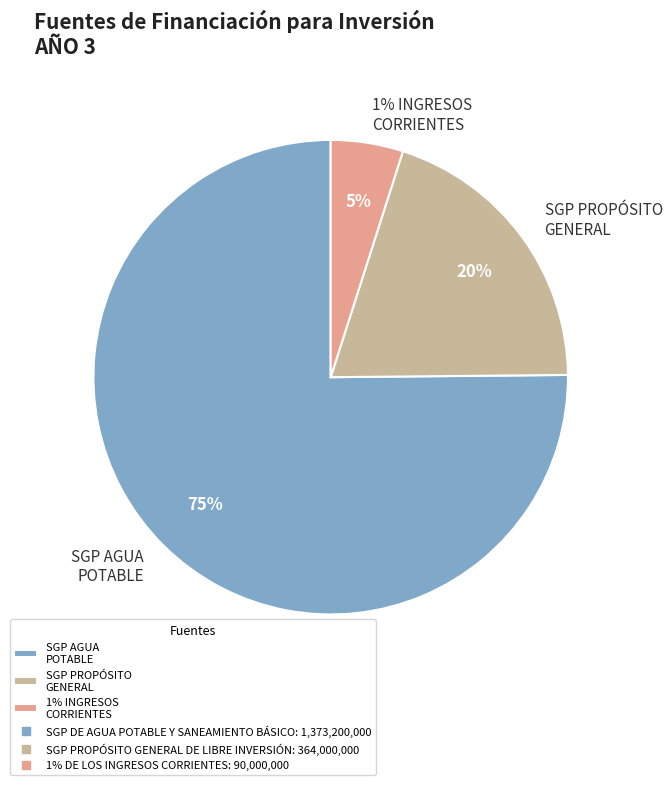

How many segments does this pie chart have?

3